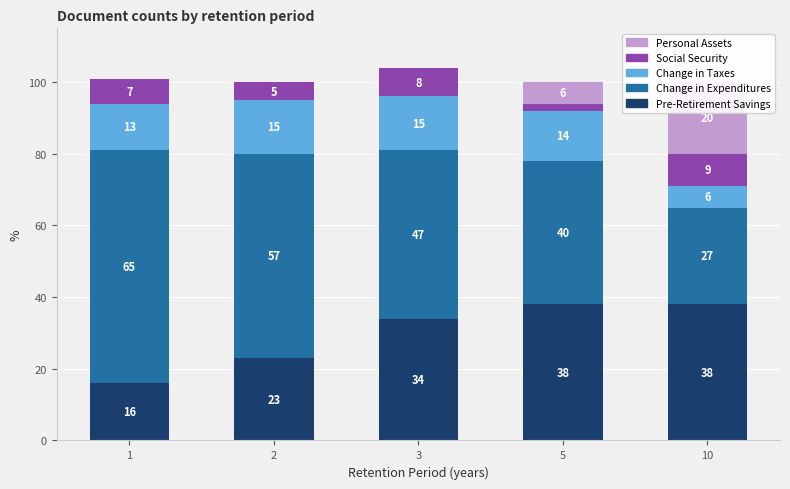

What is the difference between the maximum and minimum values in the Personal Assets series?

20